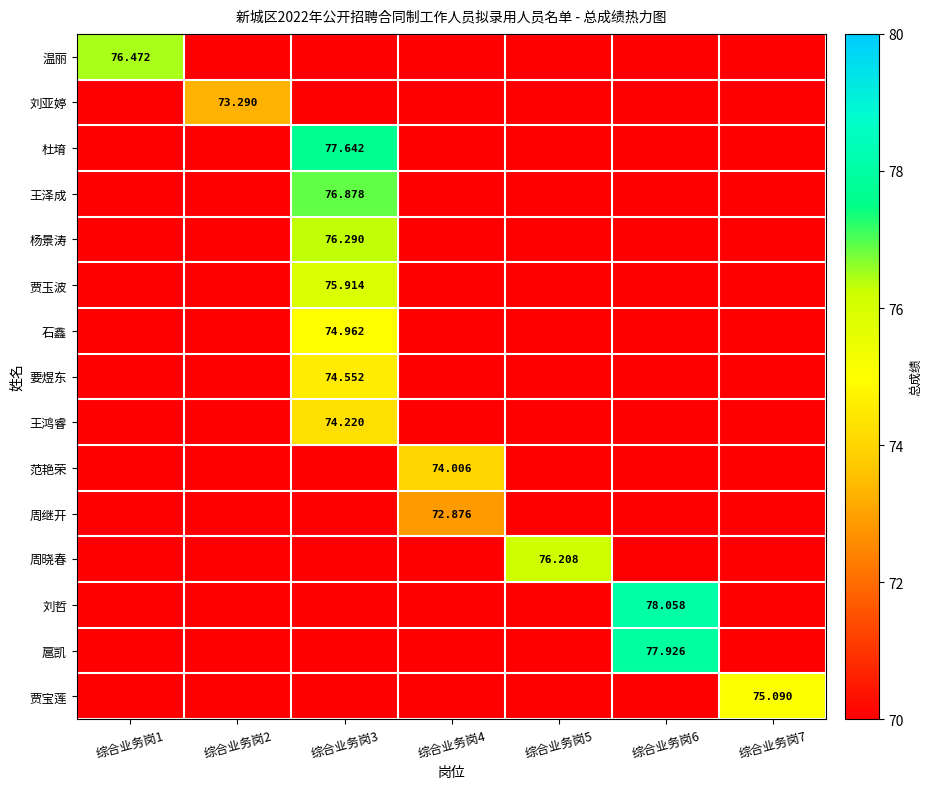

Which series has the largest total across all categories?

刘哲